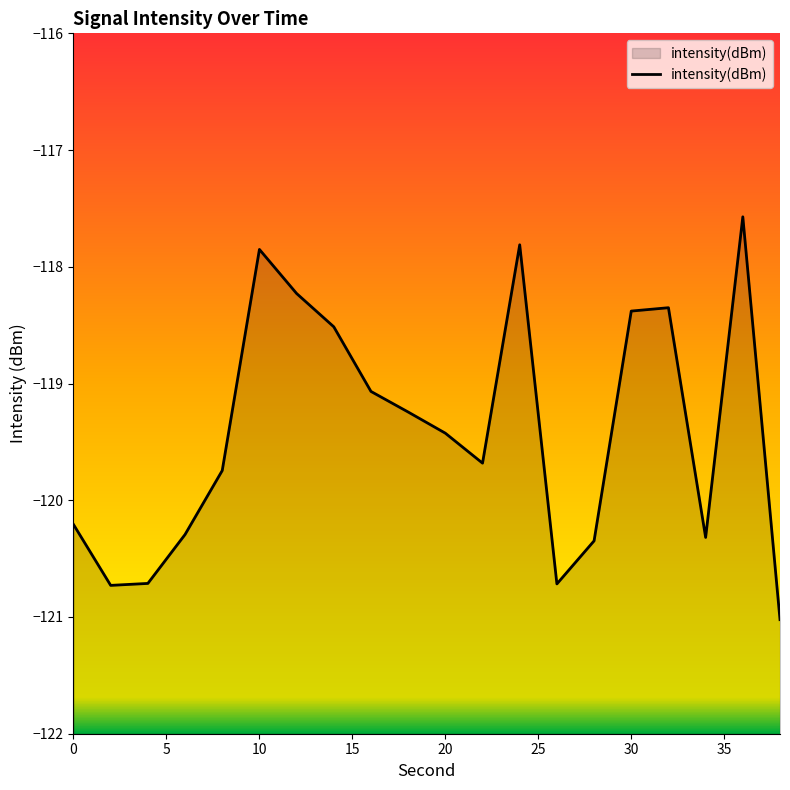

How many distinct data groups are displayed?

1